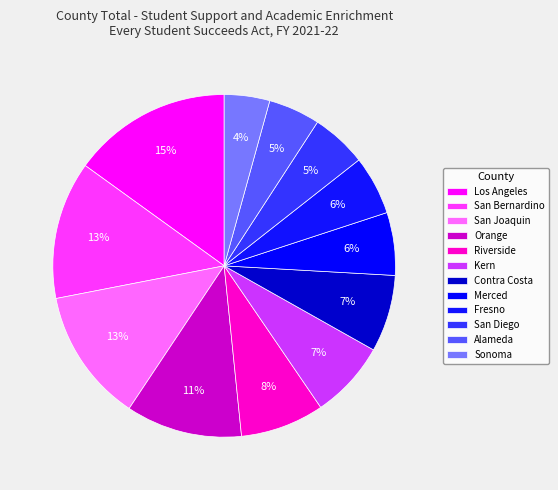

How many slices are in this pie chart?

12